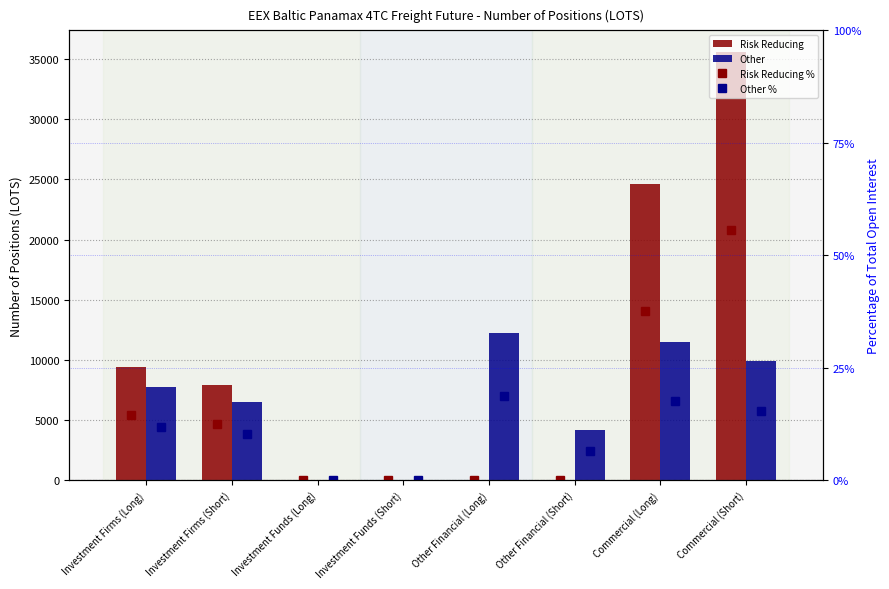

Is the value of Risk Reducing % at Investment Funds (Long) greater than the value of Other % at Commercial (Long)?

No